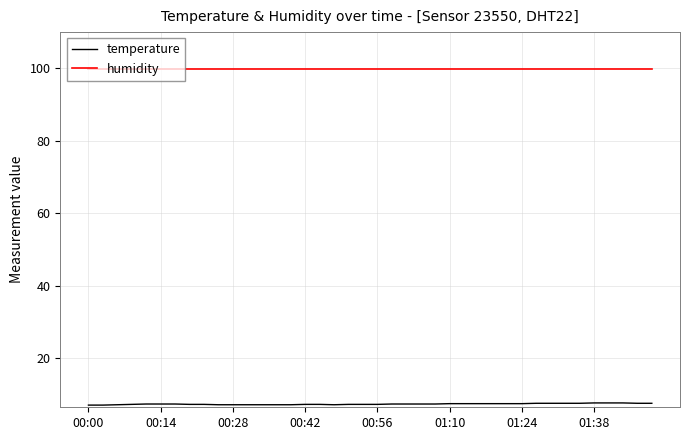

What is the greatest value displayed?

99.9